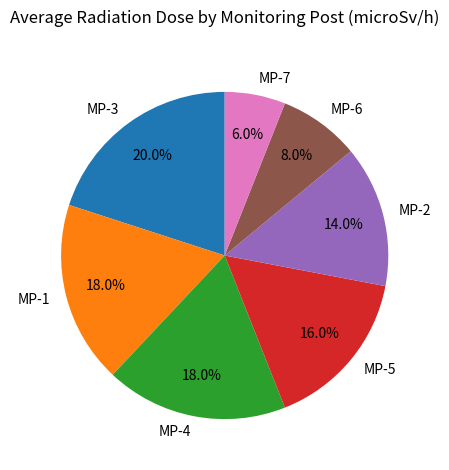

Does any single category account for the majority?

No